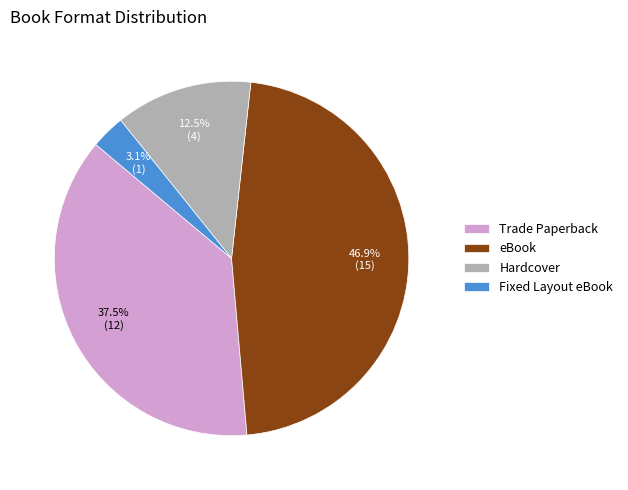

Count the number of slices in the pie.

4